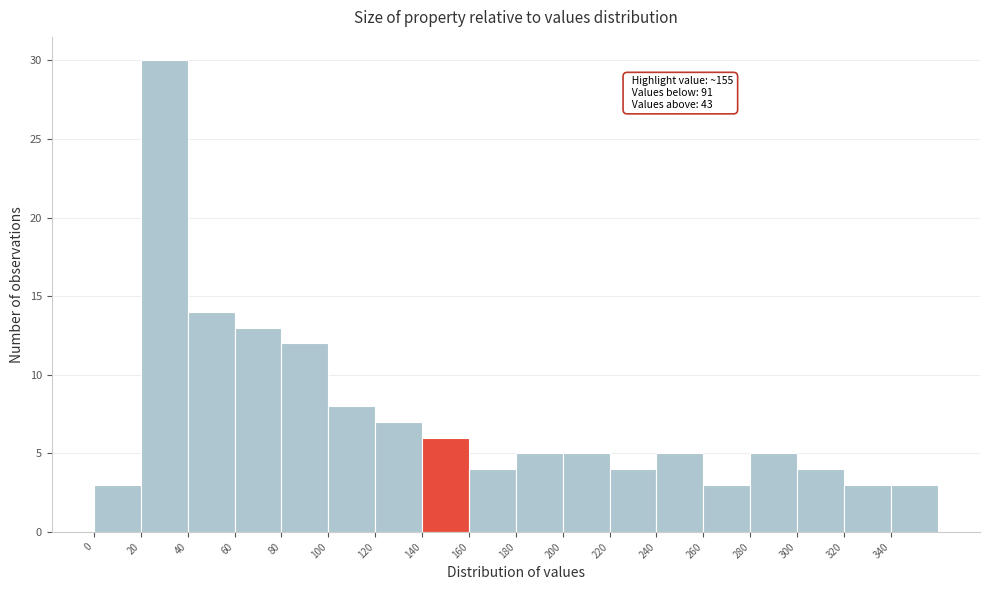

Which range on the x-axis has the tallest bar?

20 to 40